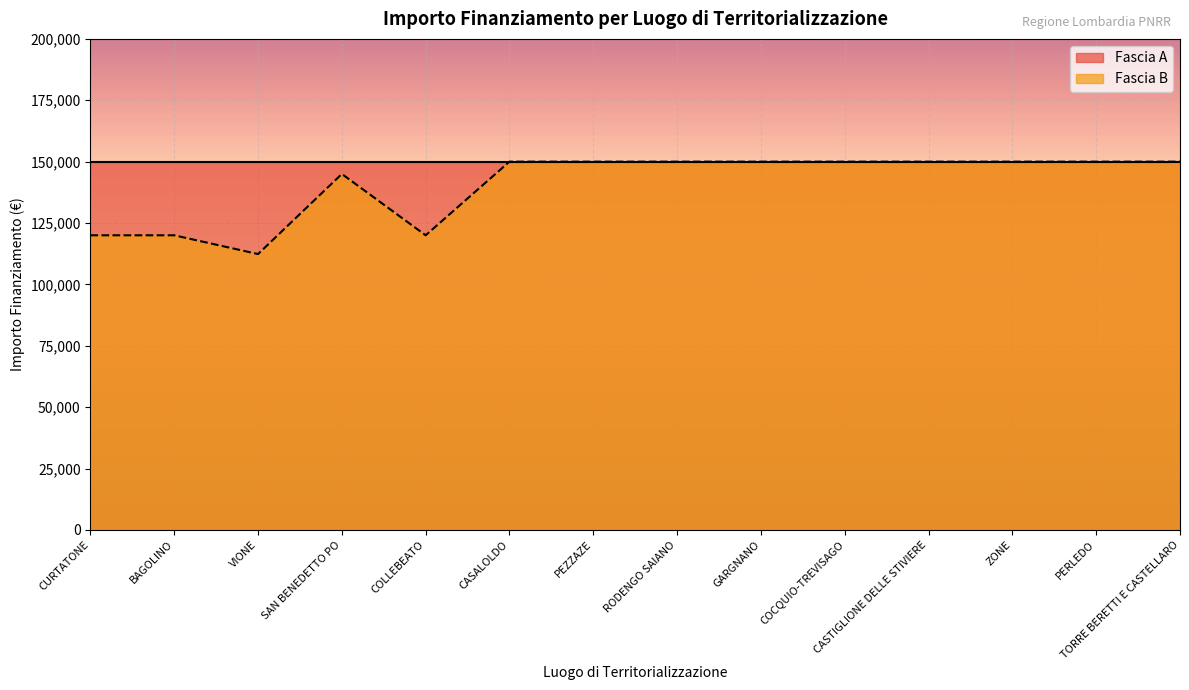

Between PEZZAZE and CASTIGLIONE DELLE STIVIERE, which is larger?

PEZZAZE